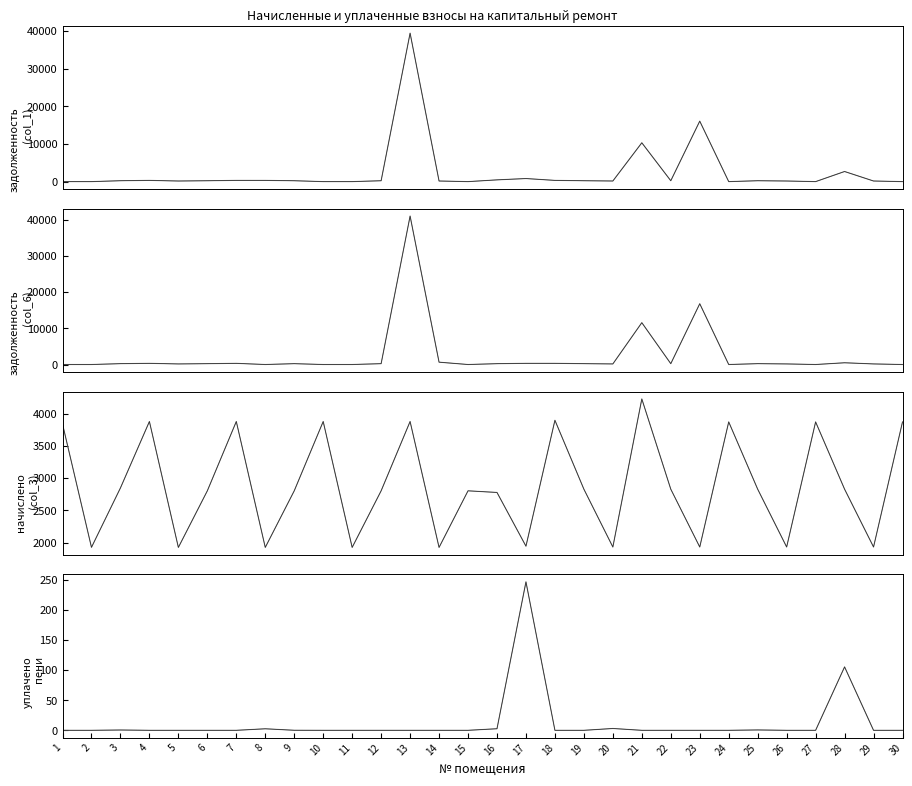

How many interior local peaks does the задолженность (col_1) series have?

8